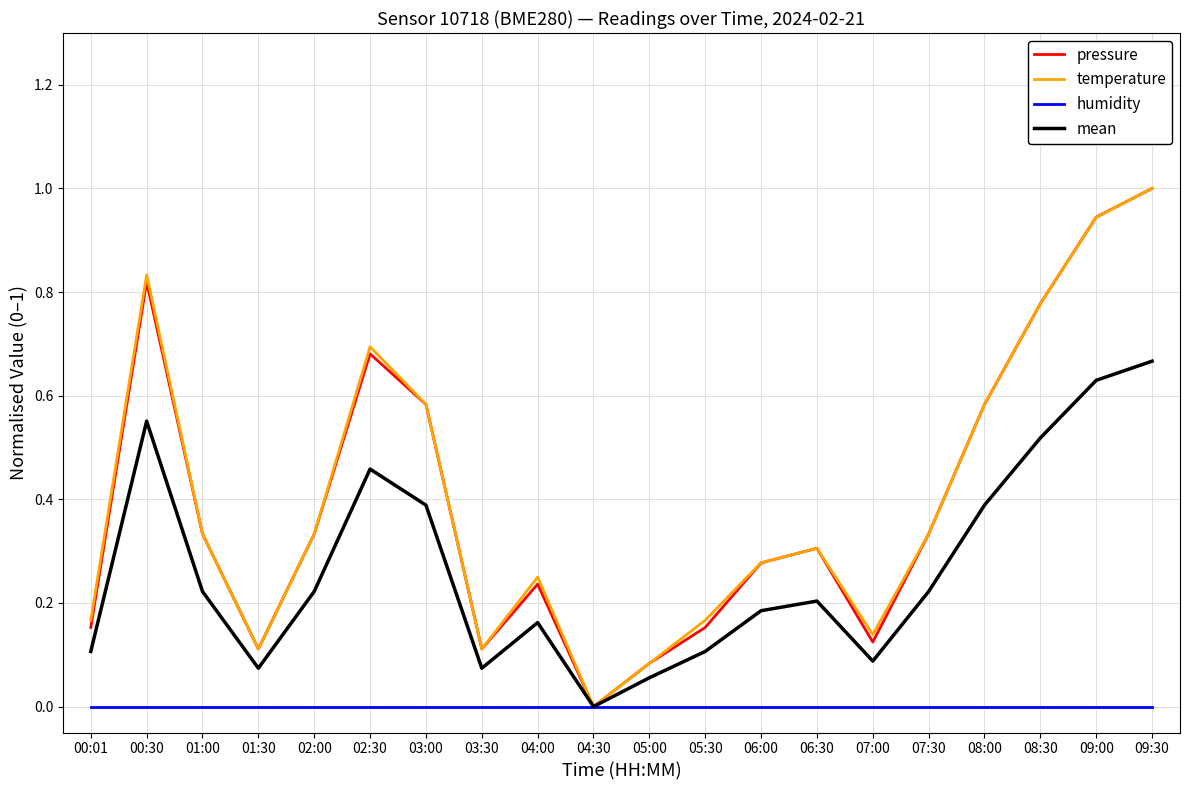

What is the average value of the pressure series?

0.4